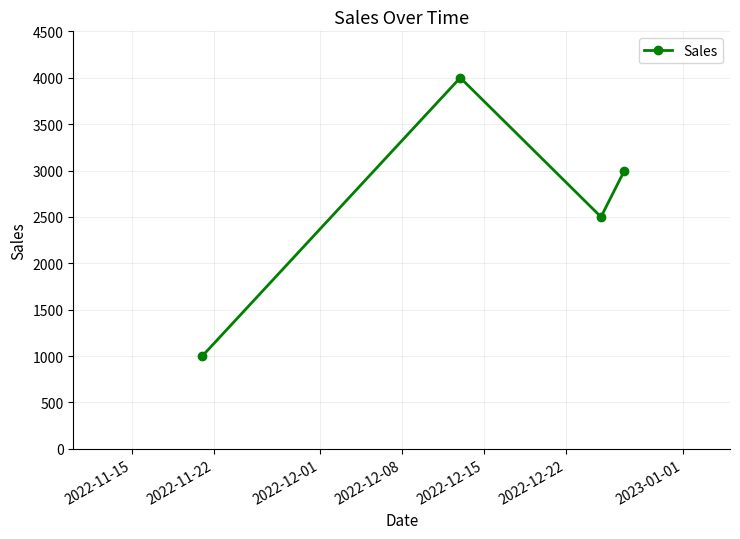

What is the sum of all values?

10500